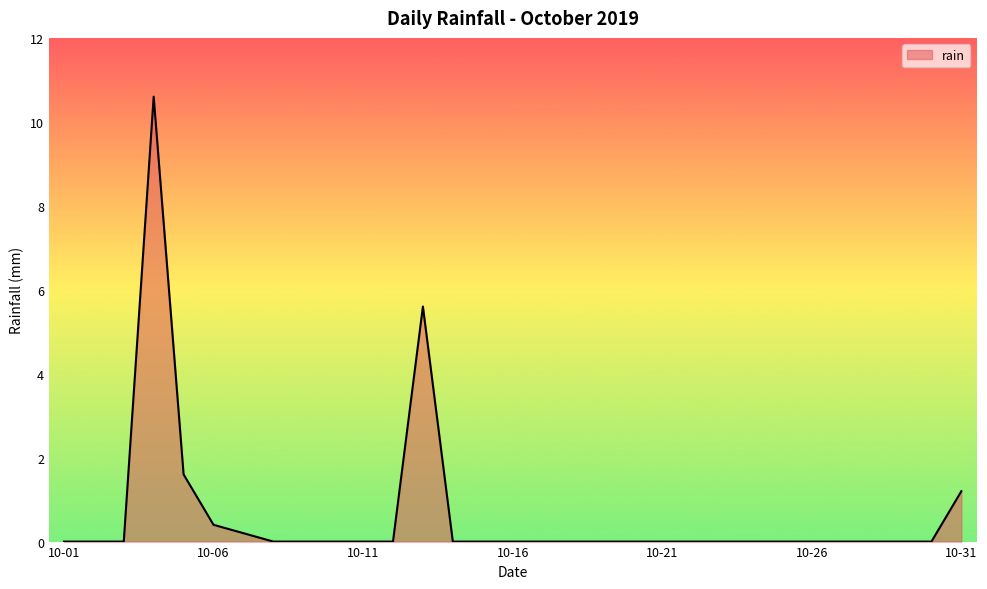

What is the maximum value shown in the chart?

10.6